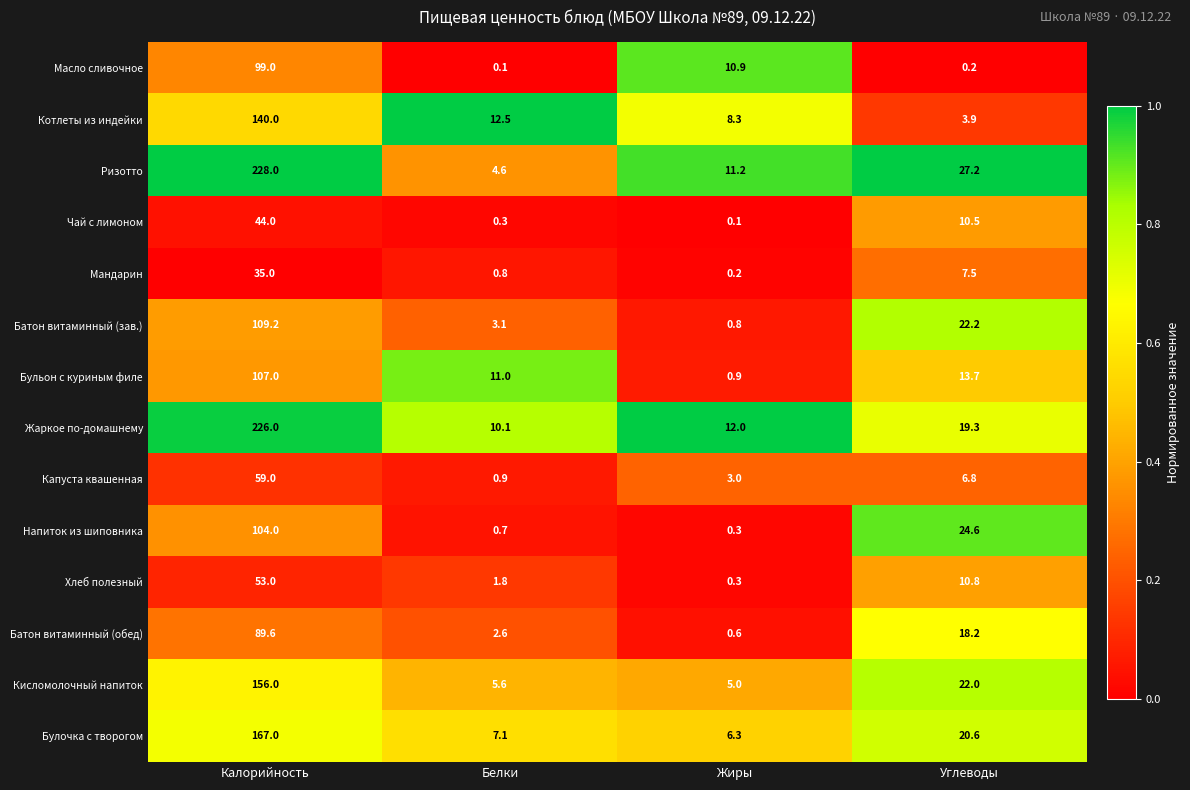

What is the difference between the maximum and minimum values in the Котлеты из индейки series?

136.1